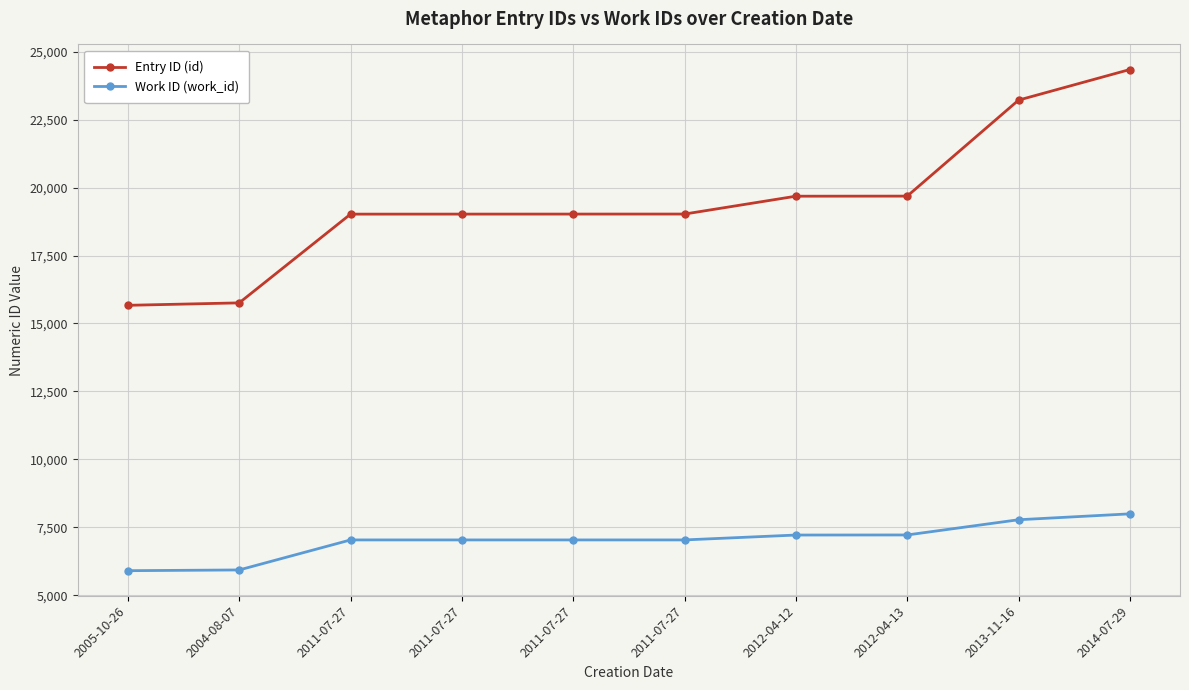

What are all the series names shown in the legend?

Entry ID (id), Work ID (work_id)